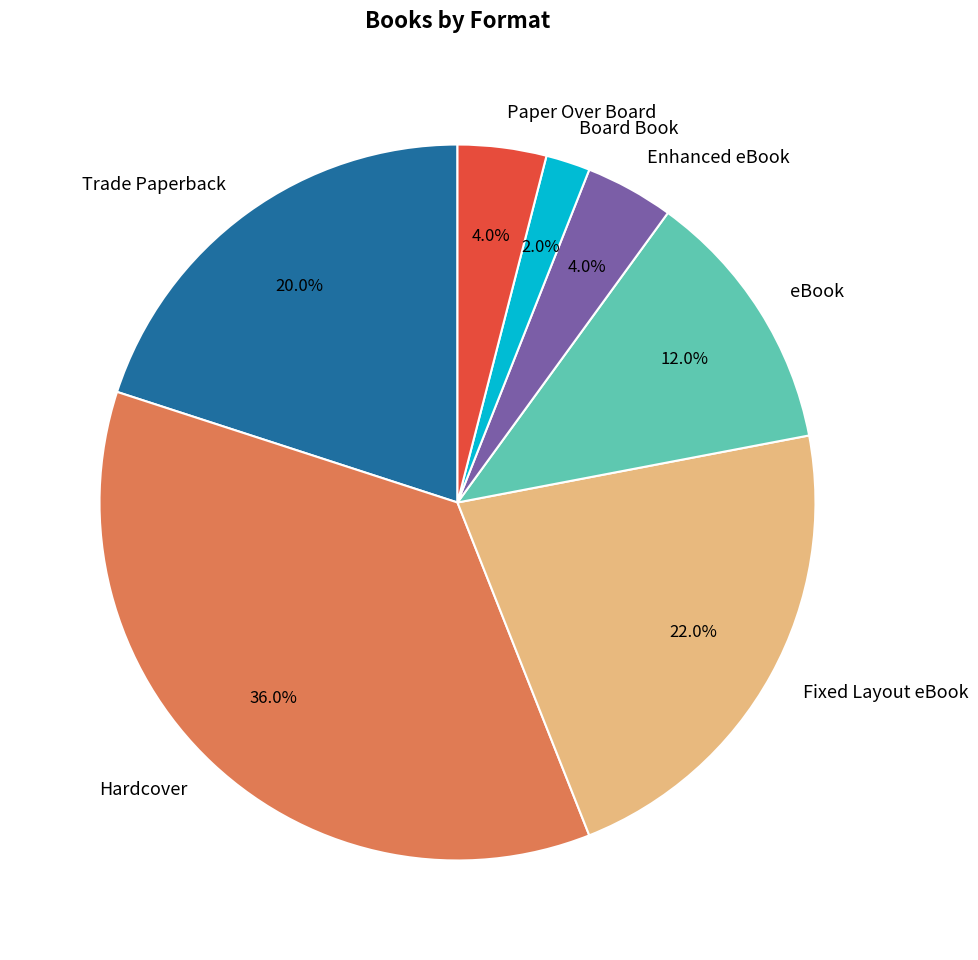

To the nearest percent, what is the combined percentage of eBook and Fixed Layout eBook?

34%